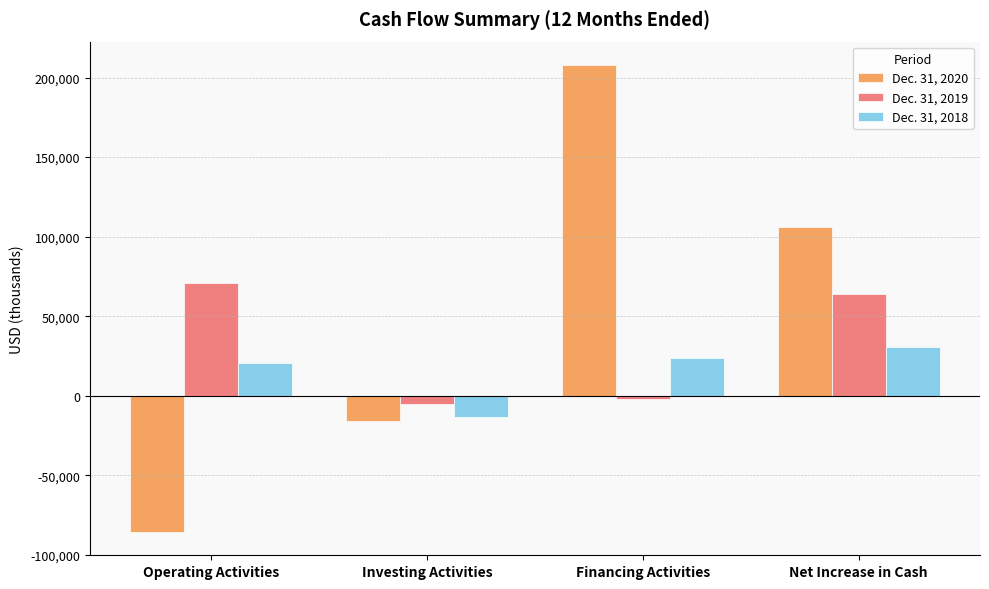

Reading left to right, transcribe all the data shown in this chart.

Dec. 31, 2020: -85610	-15949	207883	106324
Dec. 31, 2019: 70967	-5059	-1862	64046
Dec. 31, 2018: 20684	-13514	23648	30818